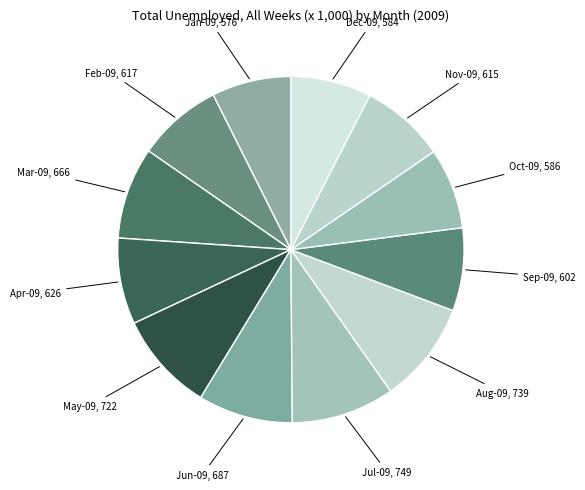

How many slices are in this pie chart?

12